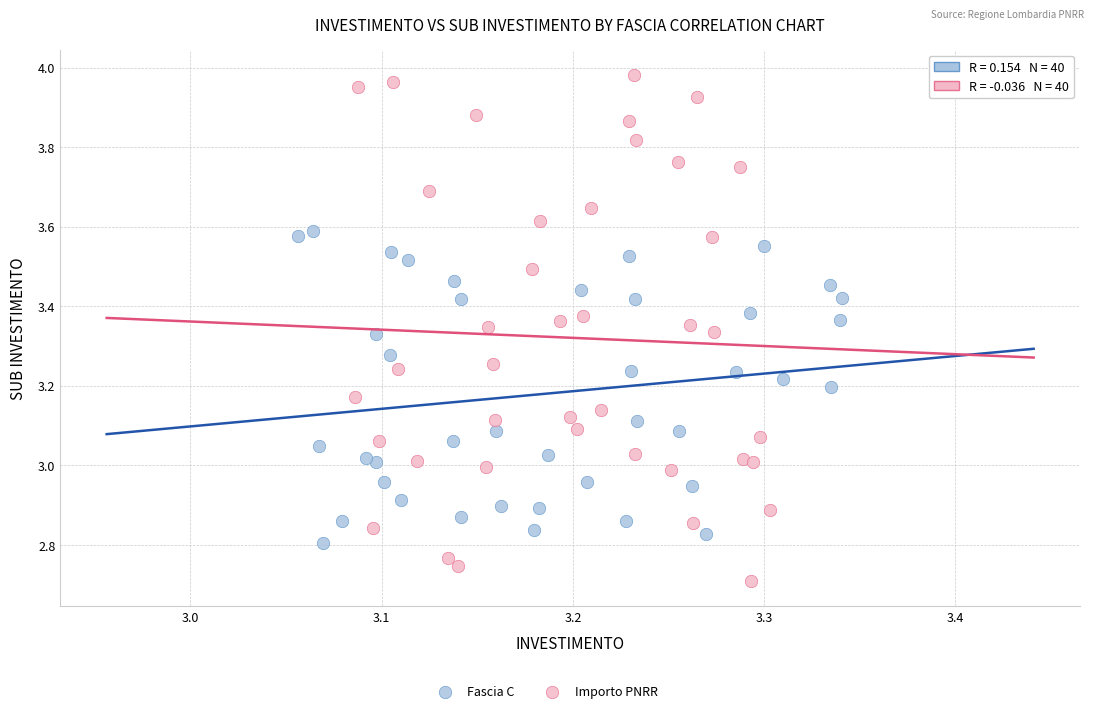

Which series has the widest spread of Y values?

Importo PNRR